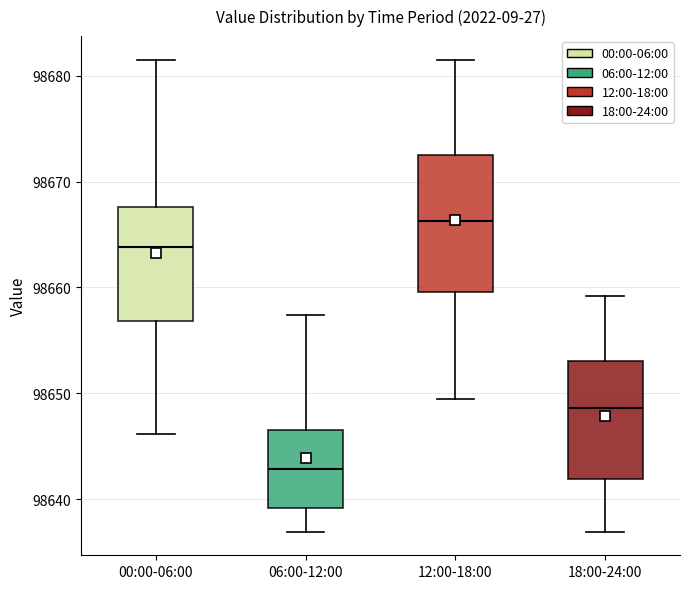

Where does the upper whisker of the box for 12:00-18:00 end on the y-axis? The values are not printed on the chart, so give them approximately, as read against the axis.

98682